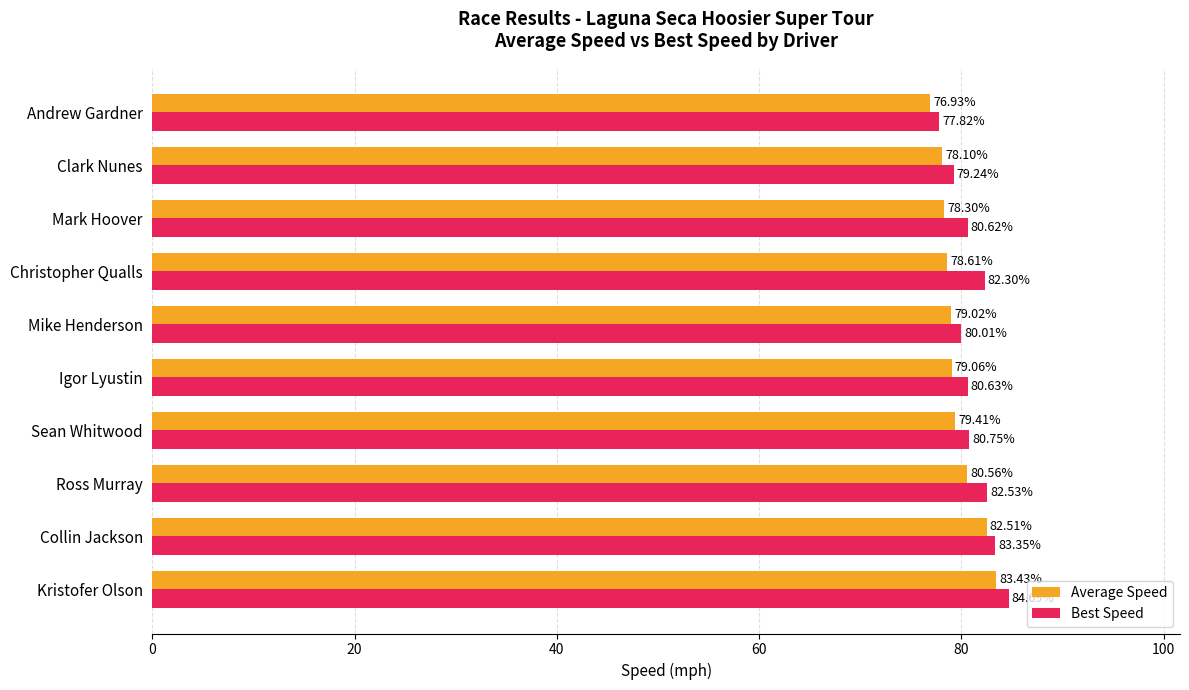

Which series has the widest spread of values?

Best Speed